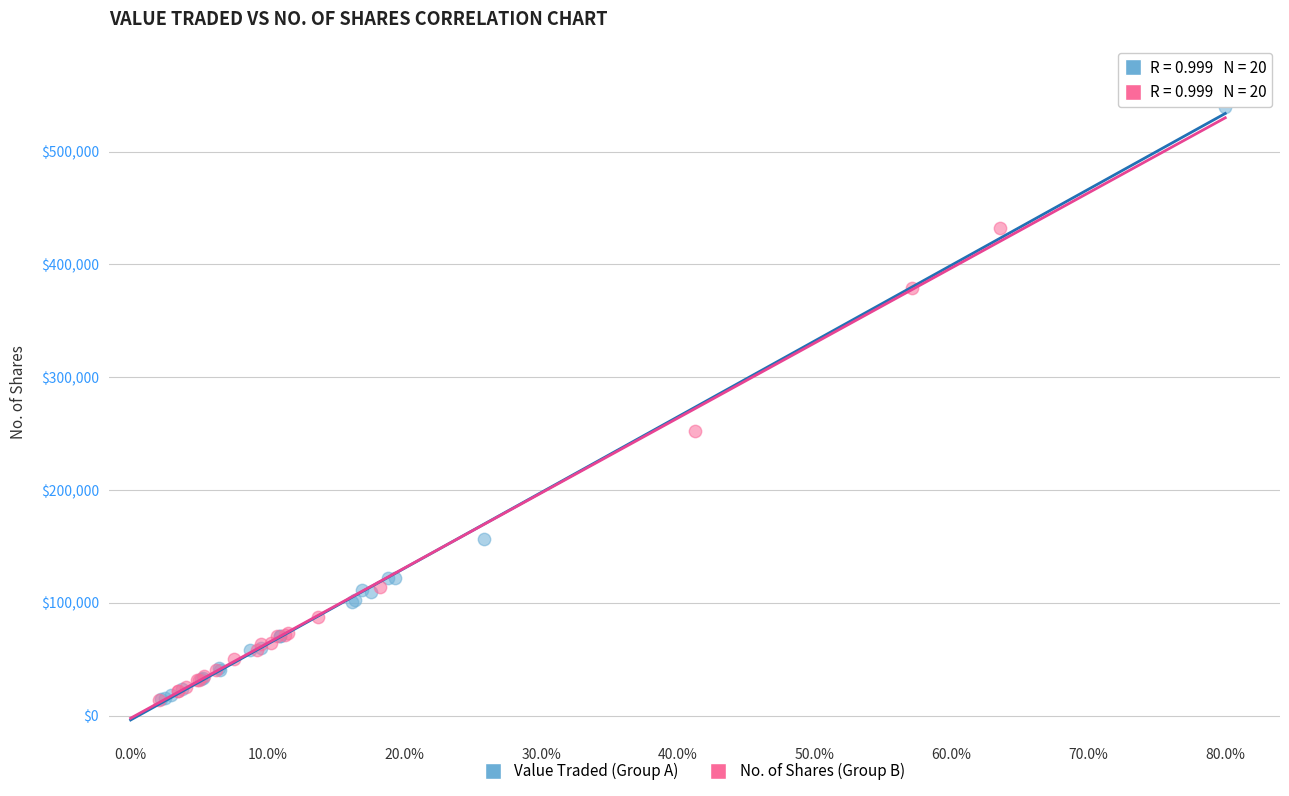

Which series has the largest Y range (max minus min)?

Value Traded (Group A)